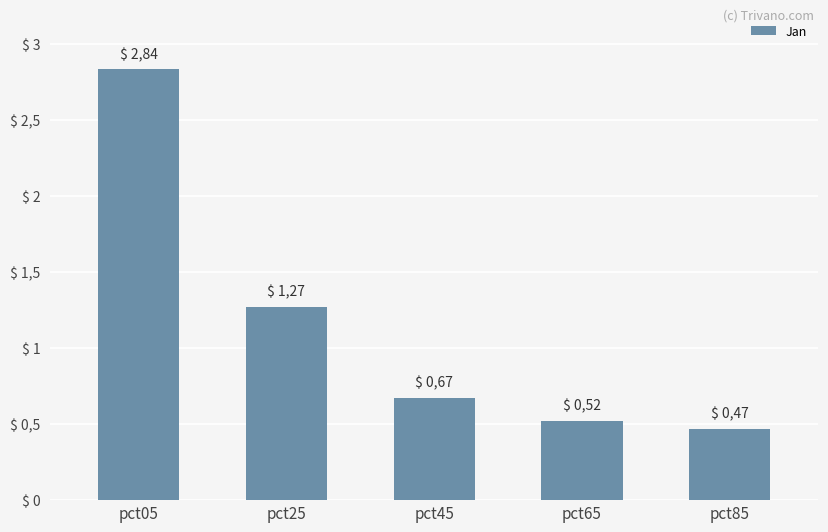

What is the value of the 4th bar from the left?

0.5